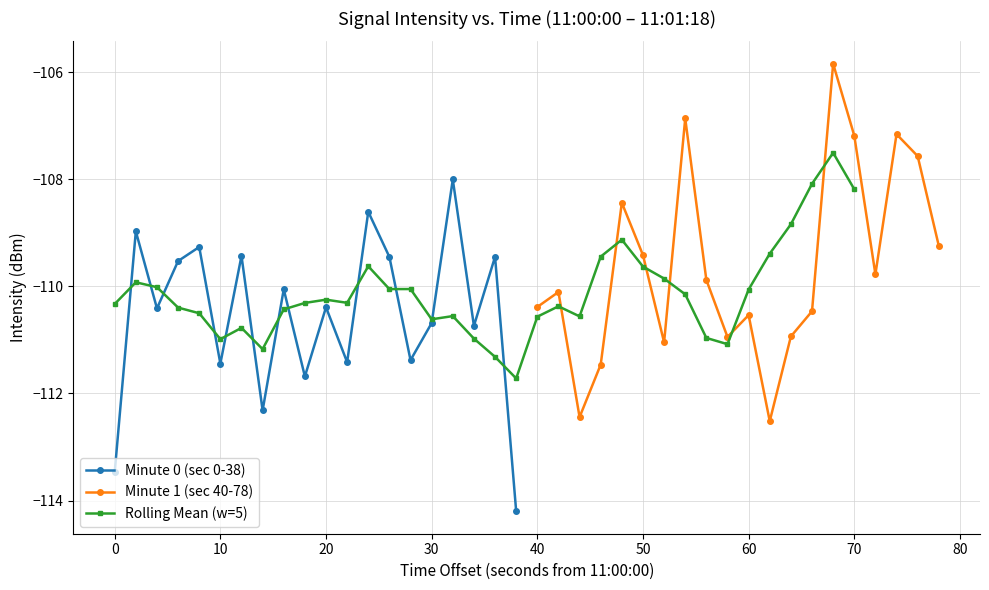

True or false: Minute 0 (sec 0-38) has a value of -158.3 at 10.

False